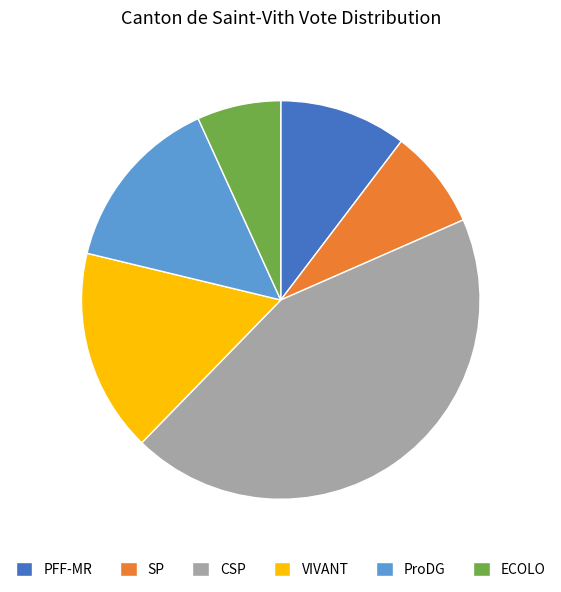

Which slice is the largest?

CSP